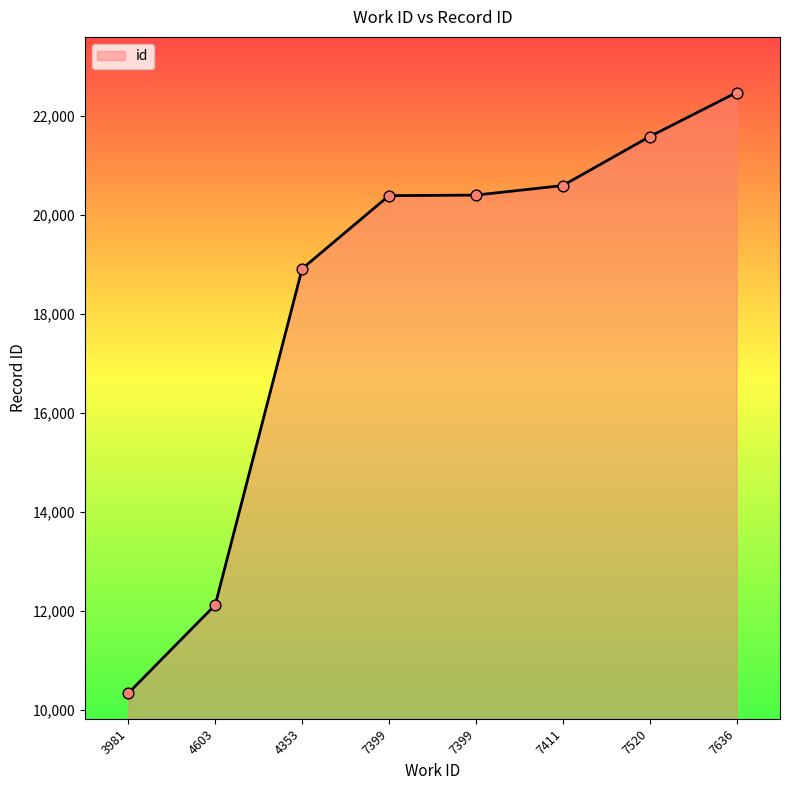

Which has a higher value, 7399 or 7399?

7399